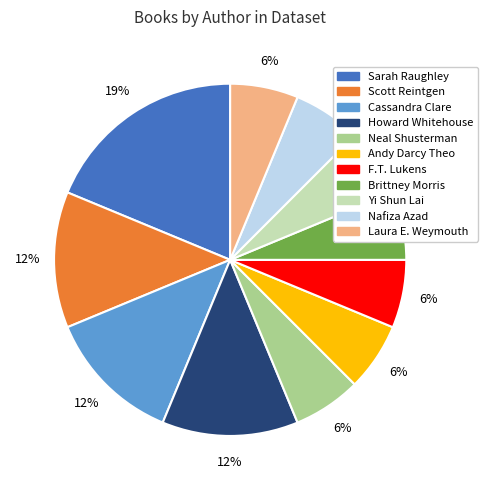

To the nearest percent, what is the average slice percentage?

9%